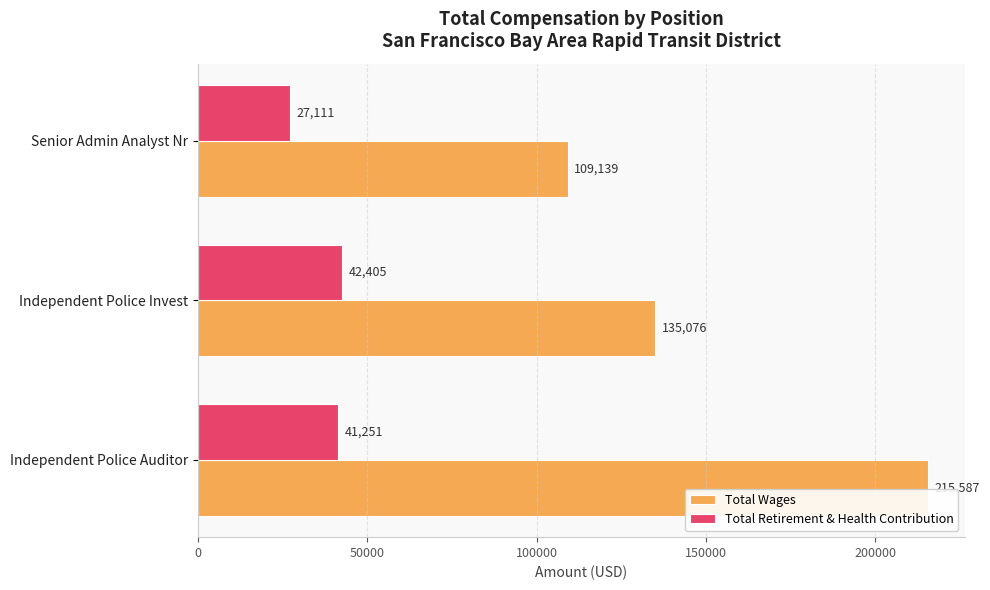

Is it true that Total Wages equals 135076 at Independent Police Invest?

True